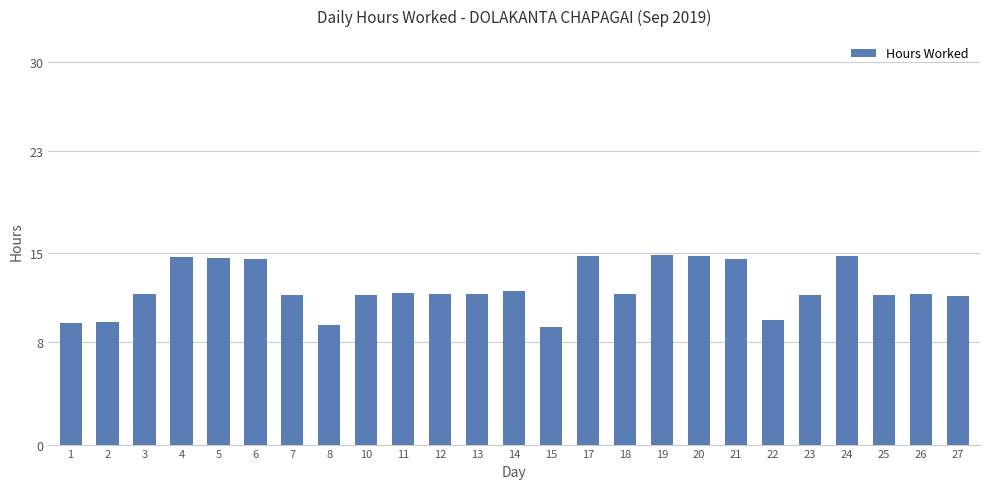

What is the maximum value shown in the chart?

14.9